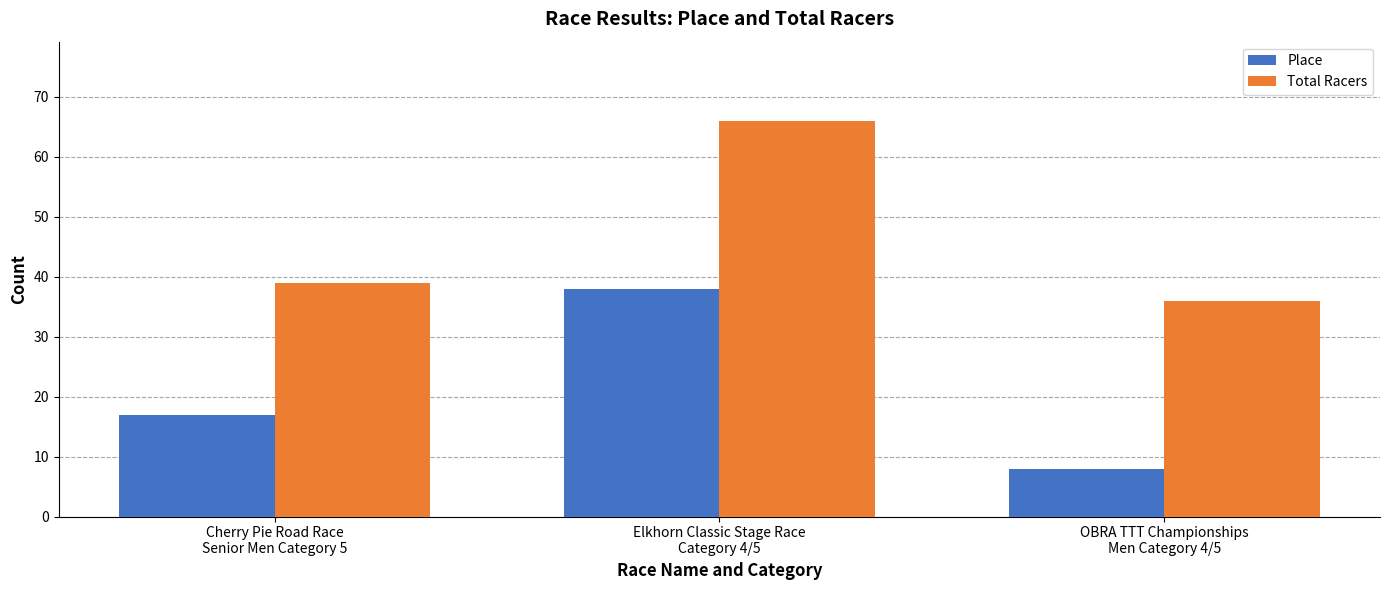

How many bars are there in total?

6